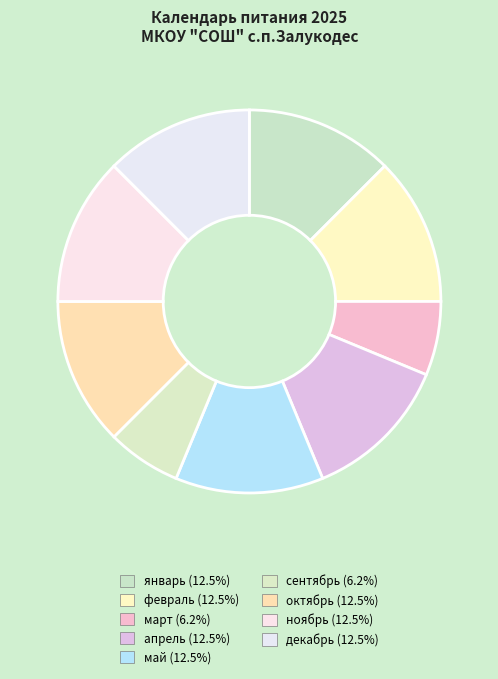

Is the sum of май and февраль greater than half?

No